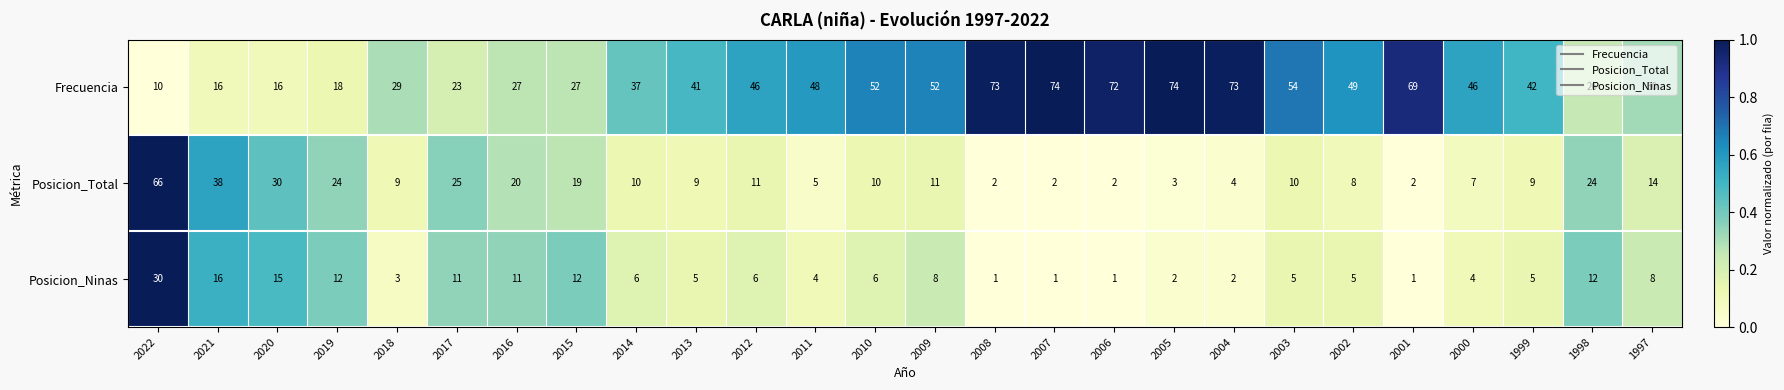

What is the greatest value displayed?

74